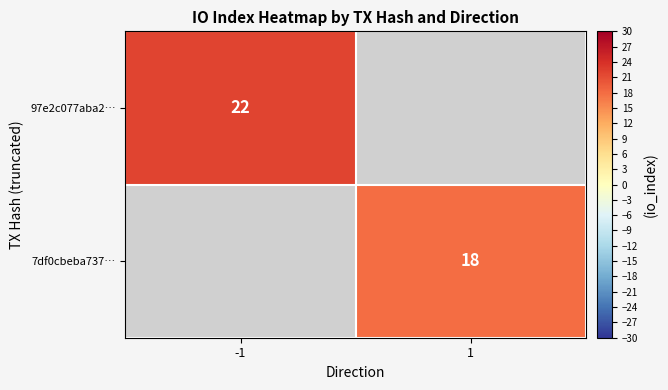

Is it true that 97e2c077aba2… equals 22 at -1?

True